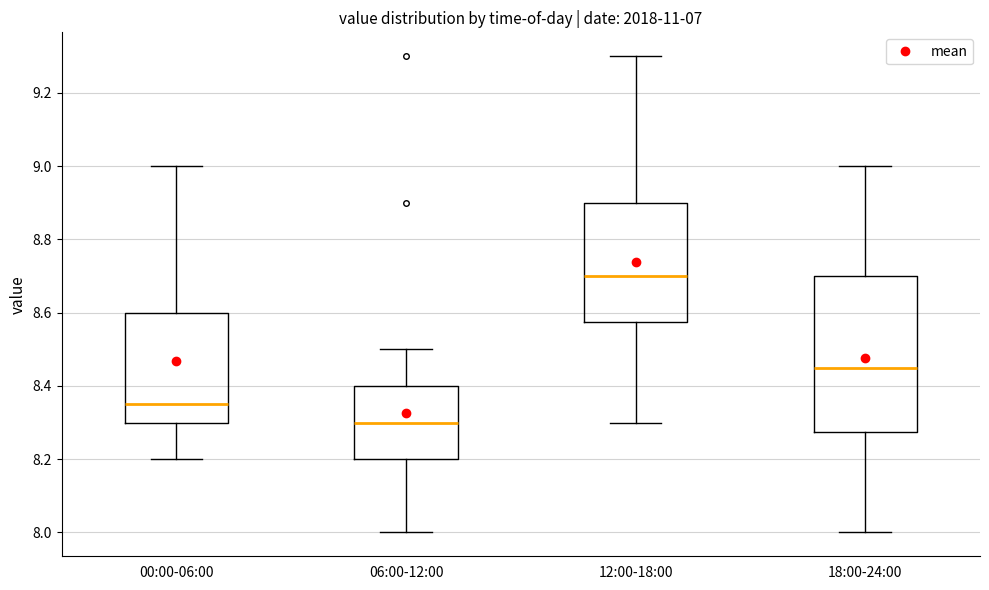

Comparing the boxes themselves (not the whiskers), which one is the tallest?

18:00-24:00